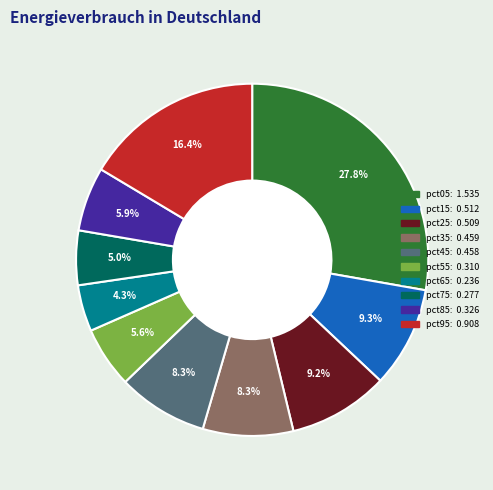

Is pct35 the majority of the pie?

No